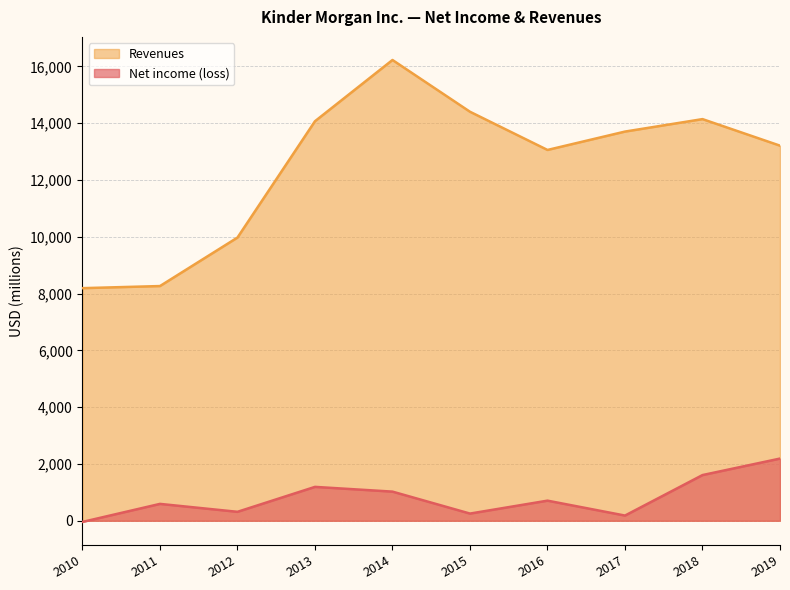

What are all the series names shown in the legend?

Revenues, Net income (loss)